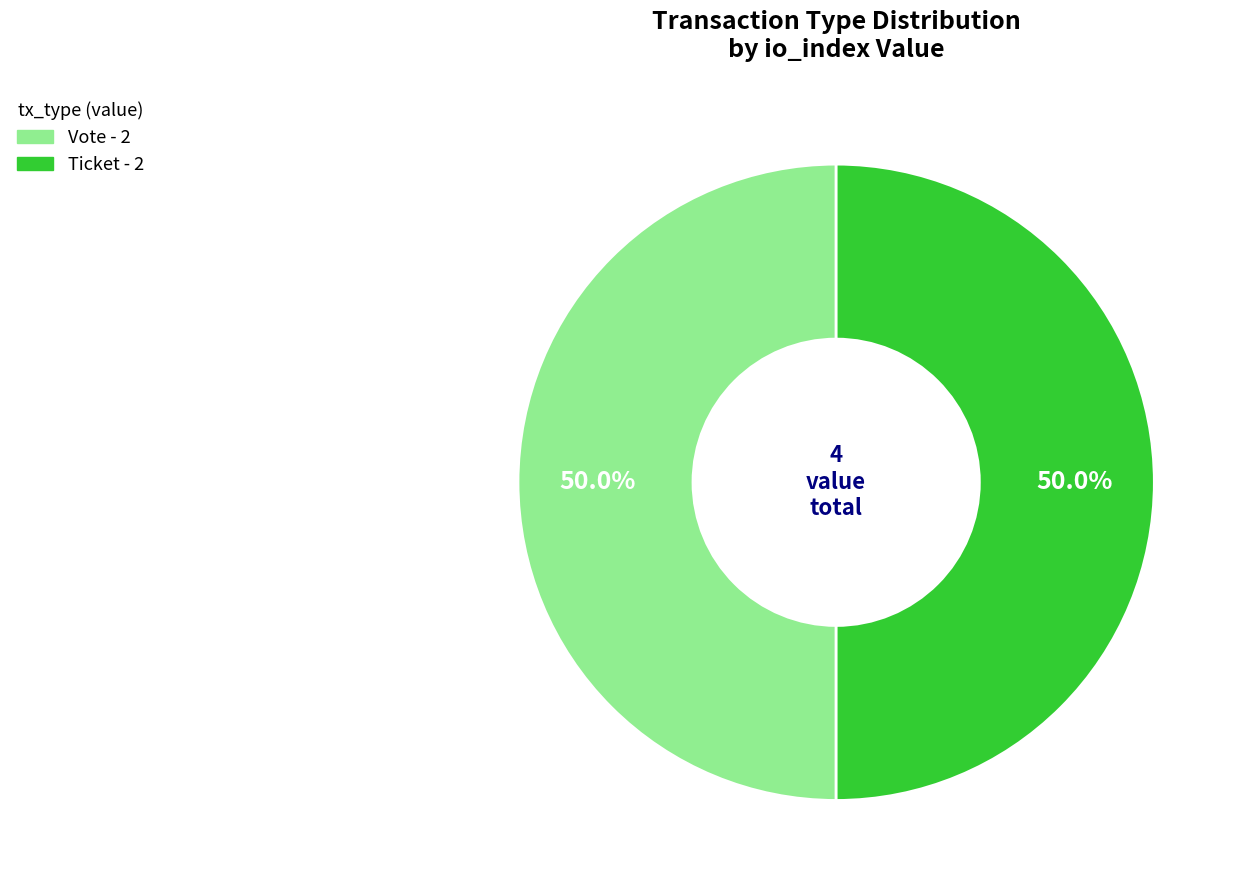

Rank the categories by value from highest to lowest.

Vote (io_index=1), Ticket (io_index=0)